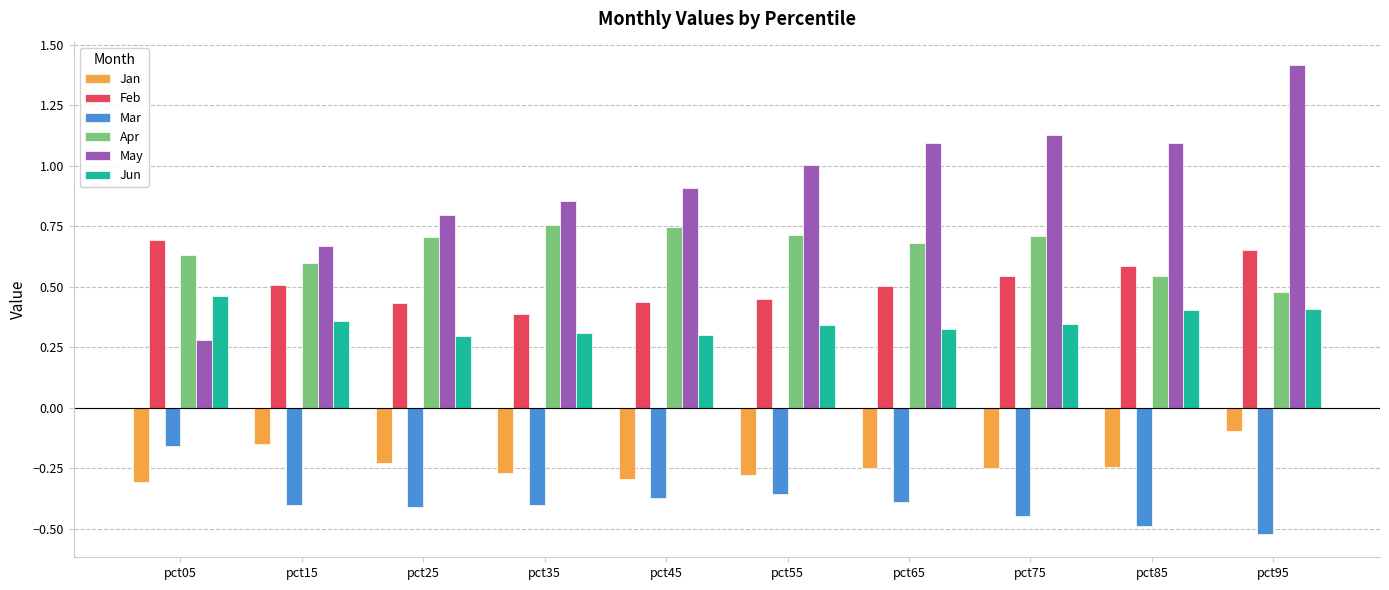

At which label is Apr closest to 0?

pct95